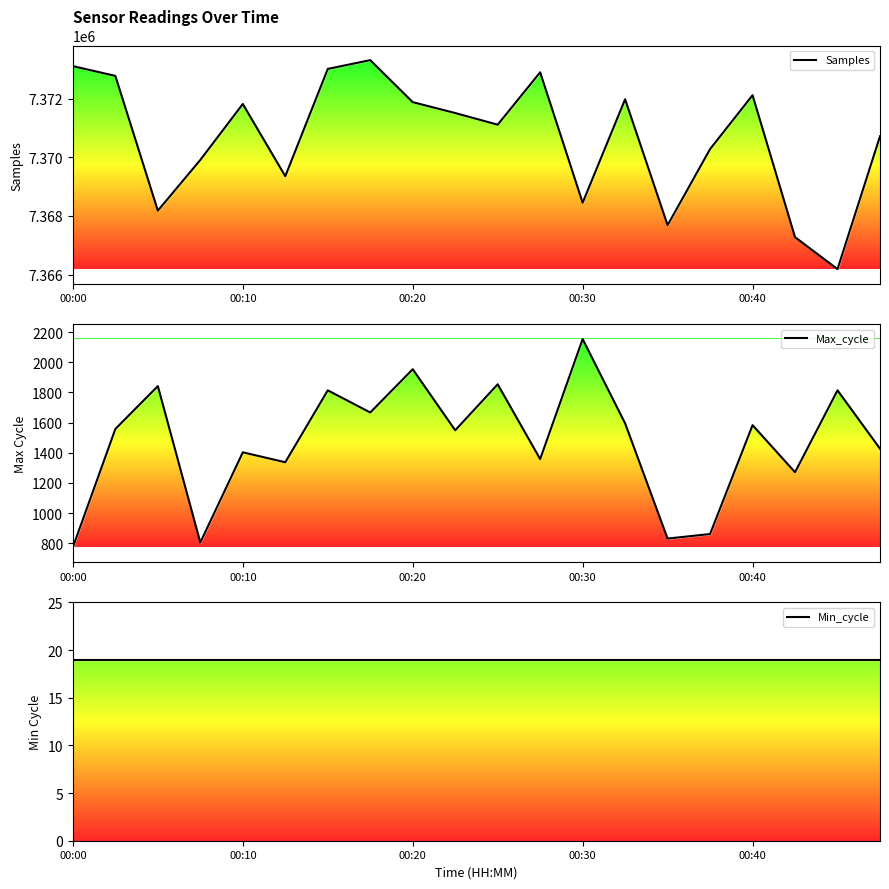

What is the difference between the highest and lowest values at 13?

7371966